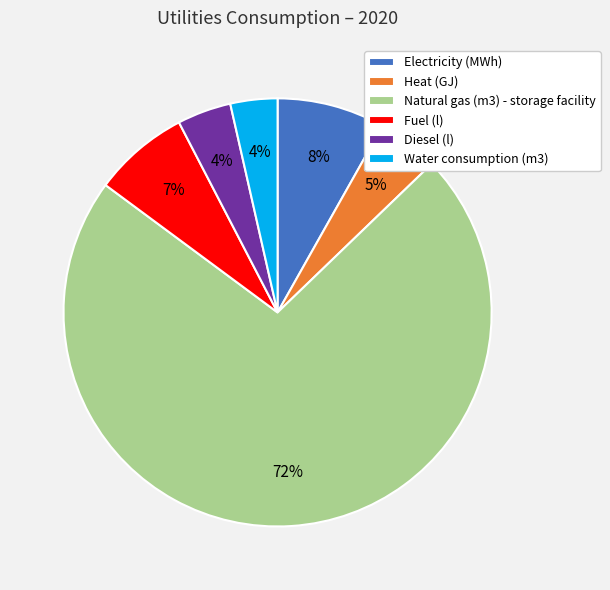

Is it true that Water consumption (m3) is 4% of the pie?

True